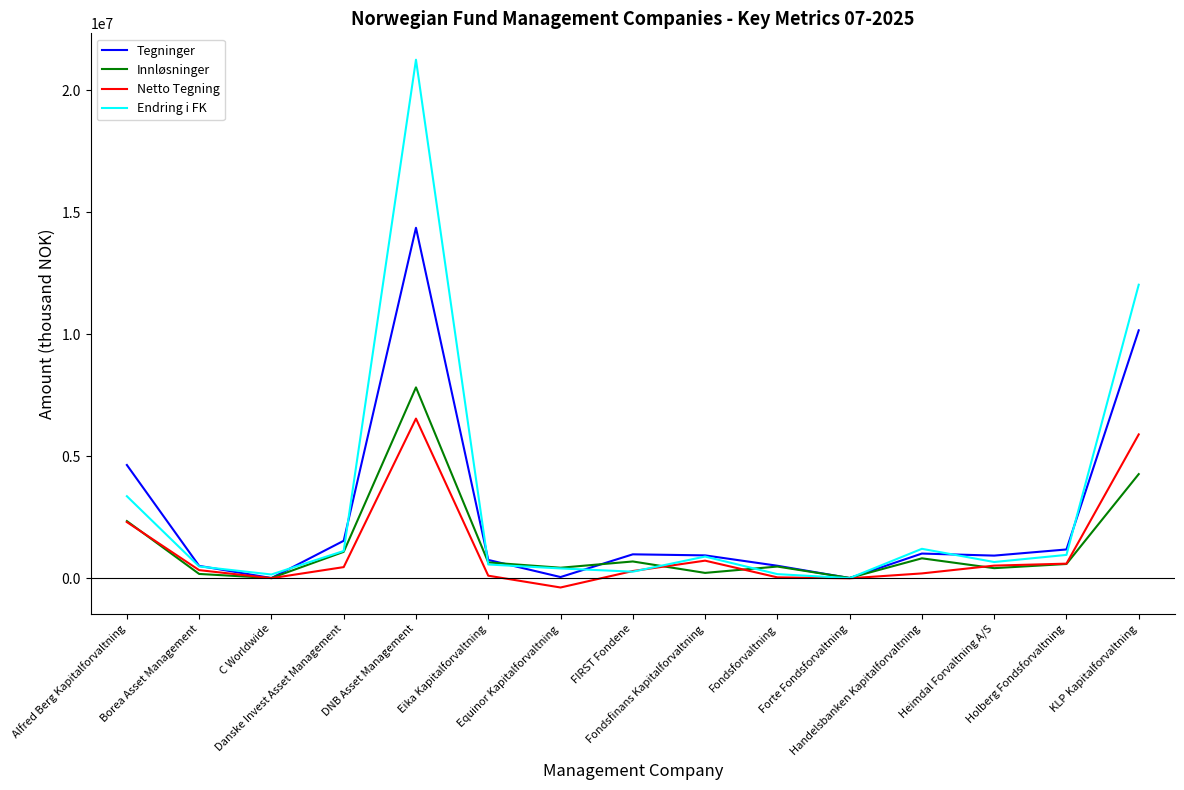

Does the chart have visible grid lines?

No